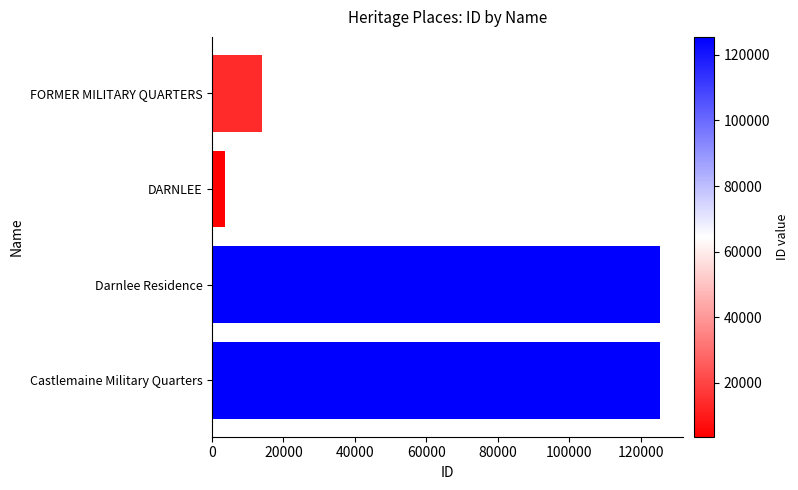

What is the sum of the values at Darnlee Residence and FORMER MILITARY QUARTERS?

139184